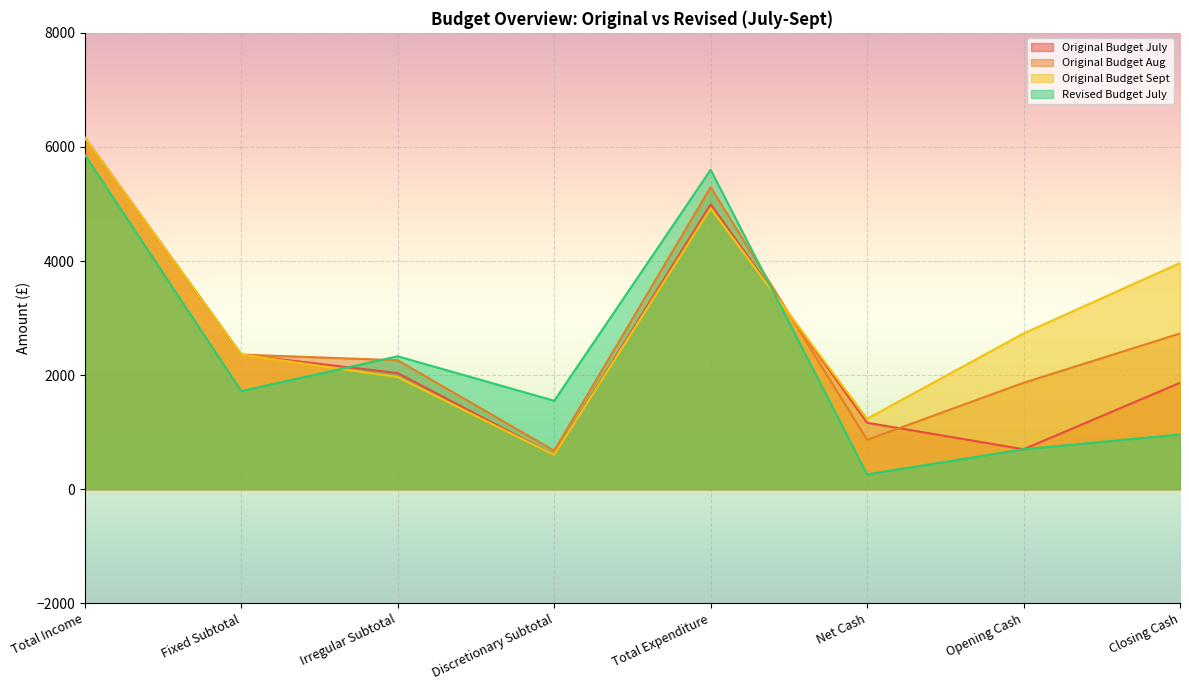

The value of Original Budget Aug at Irregular Subtotal is 2260. True or false?

True